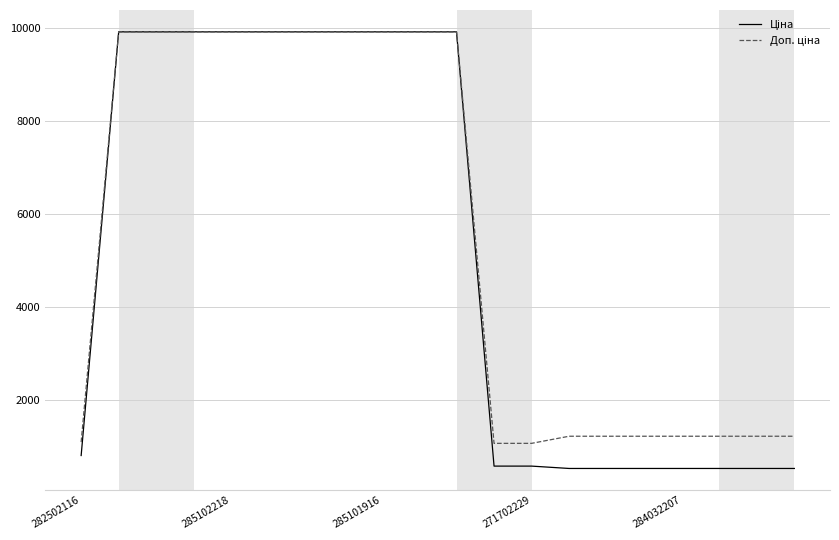

What is the smallest value displayed?

535.4